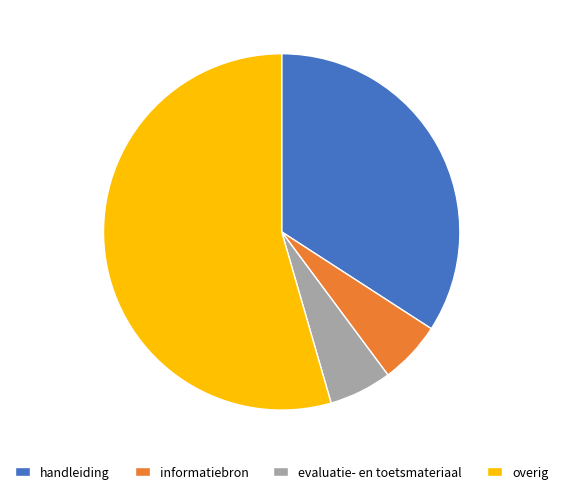

Which slice represents more than half of the pie?

overig